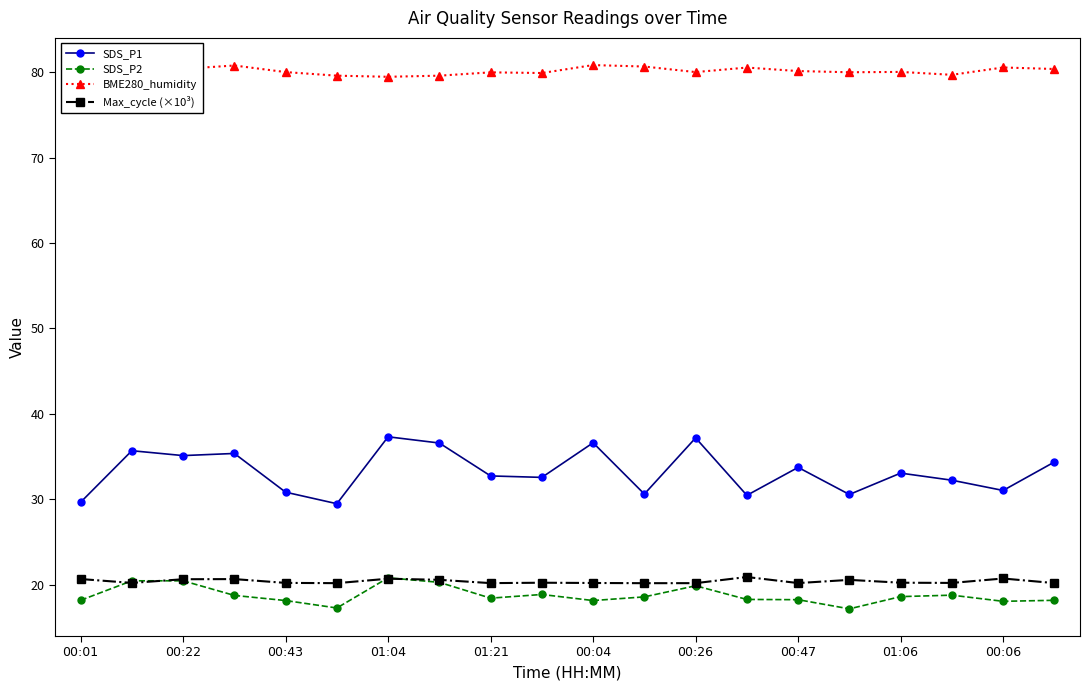

Which series has the largest range (max minus min)?

SDS_P1